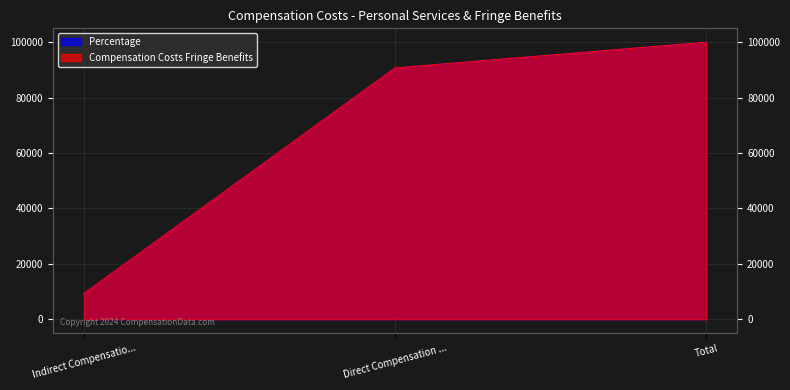

What is the value of the Percentage point at the 1st from the left?

9280